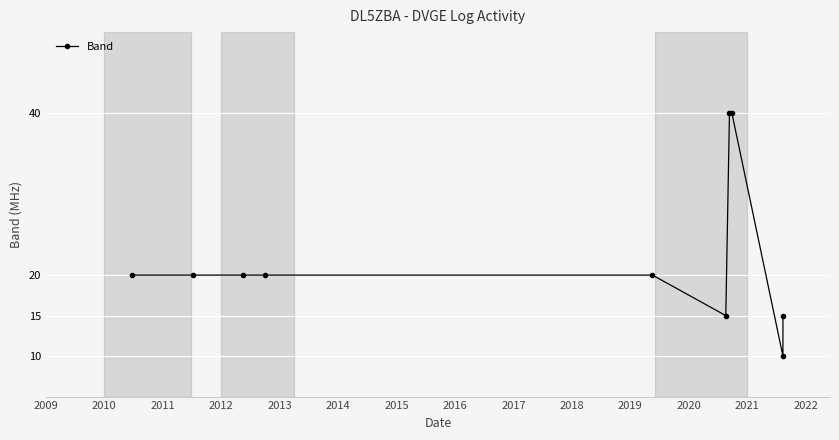

Which has a higher value, 2014 or 2013?

2013